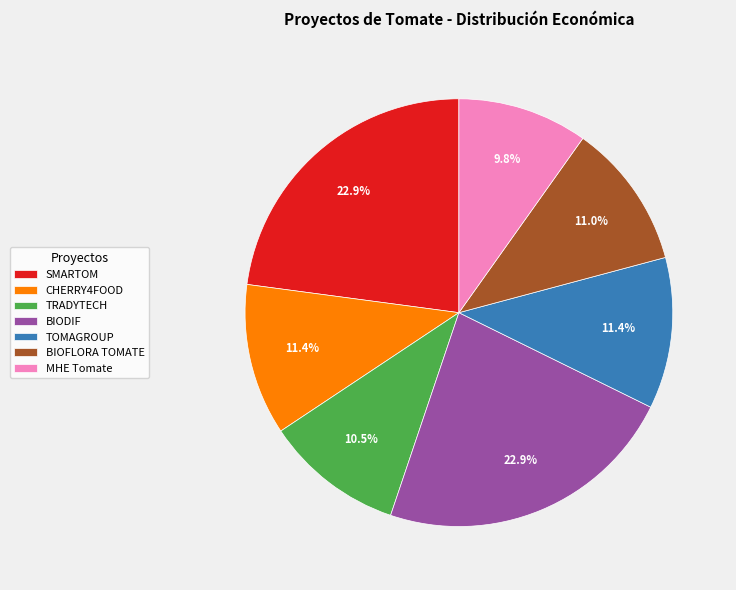

What is the smallest slice in the pie chart?

MHE Tomate